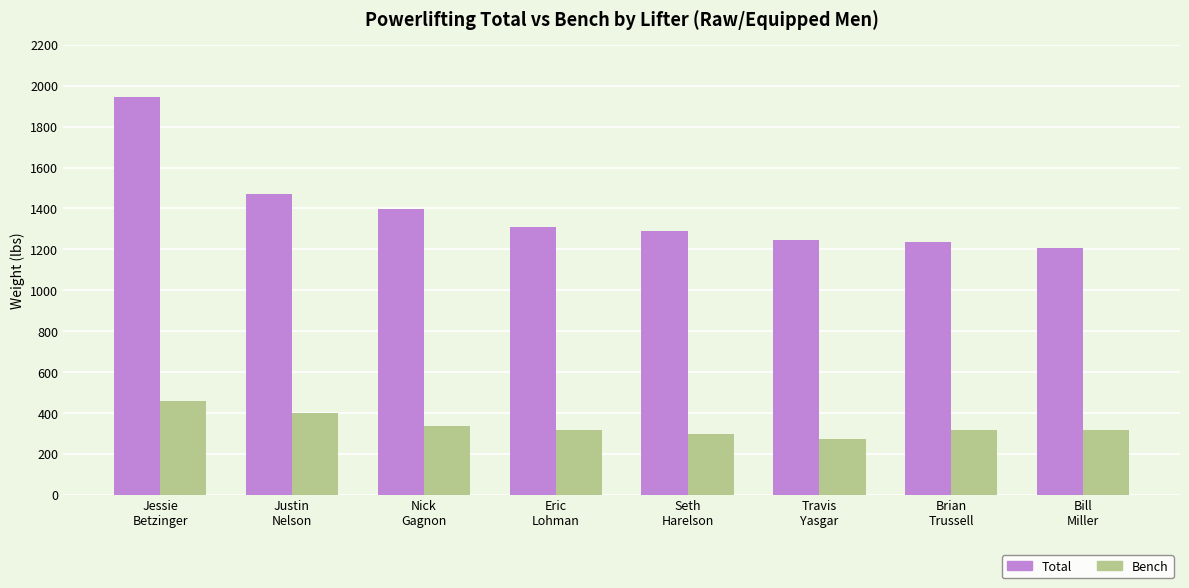

At Brian
Trussell, list the series in order from smallest to largest.

Bench, Total